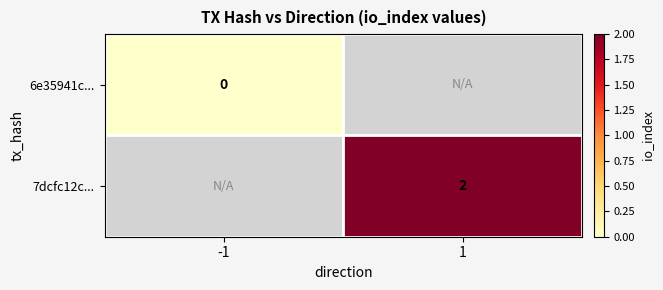

Which category has the highest value across all series?

1